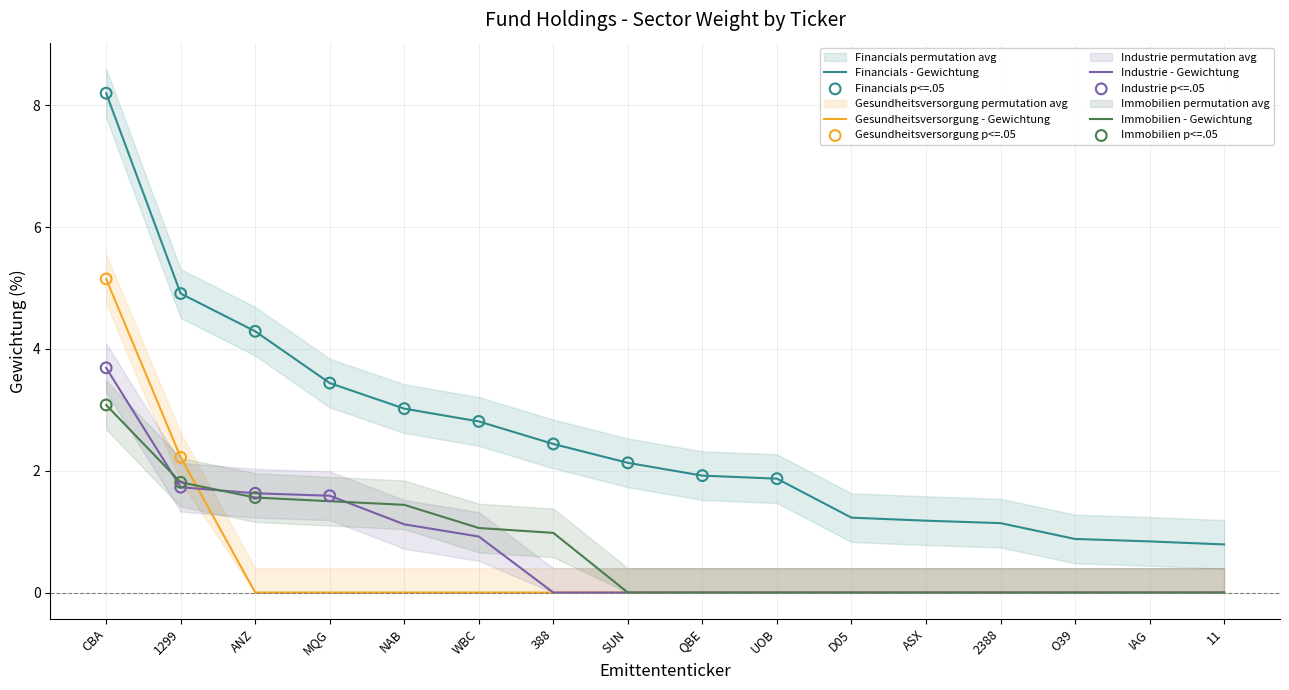

At which category is the sum across all series the highest?

CBA